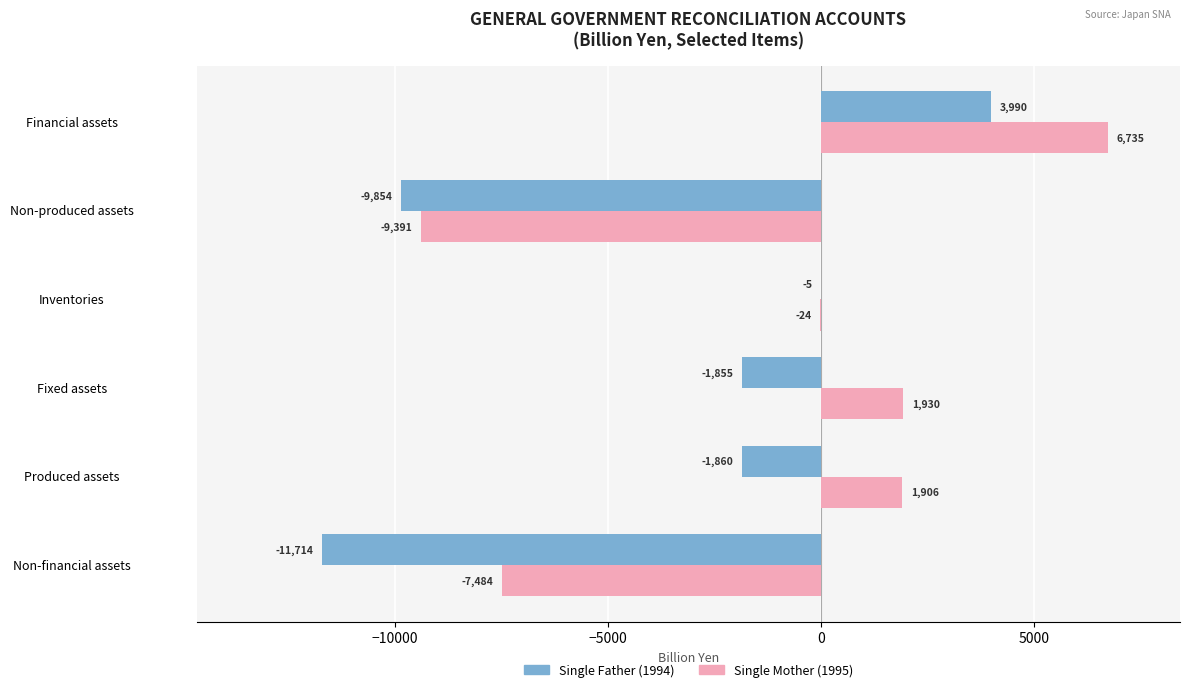

Count the number of categories in the chart.

6